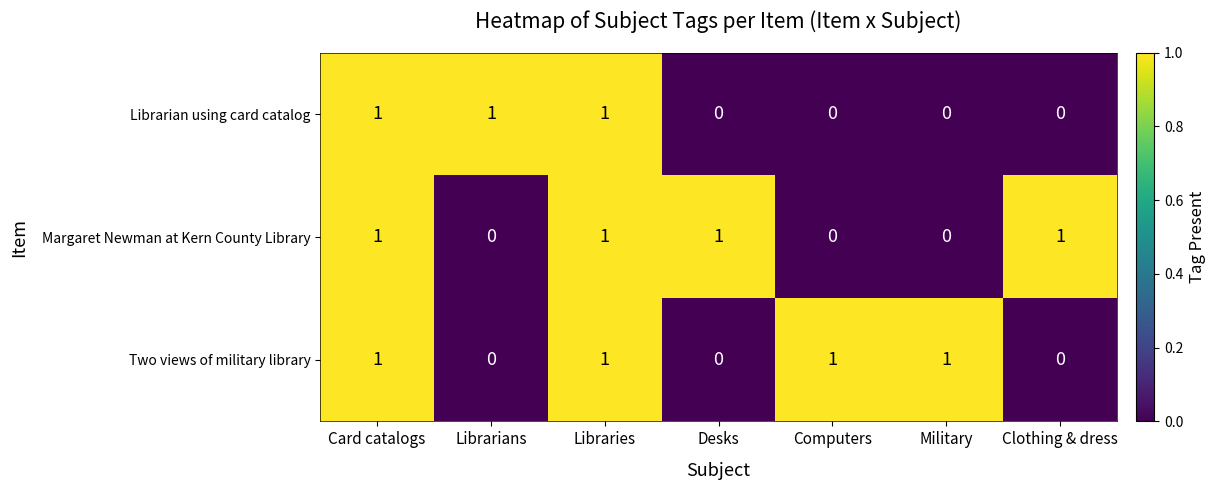

The value of Margaret Newman at Kern County Library at Computers is 0. True or false?

True